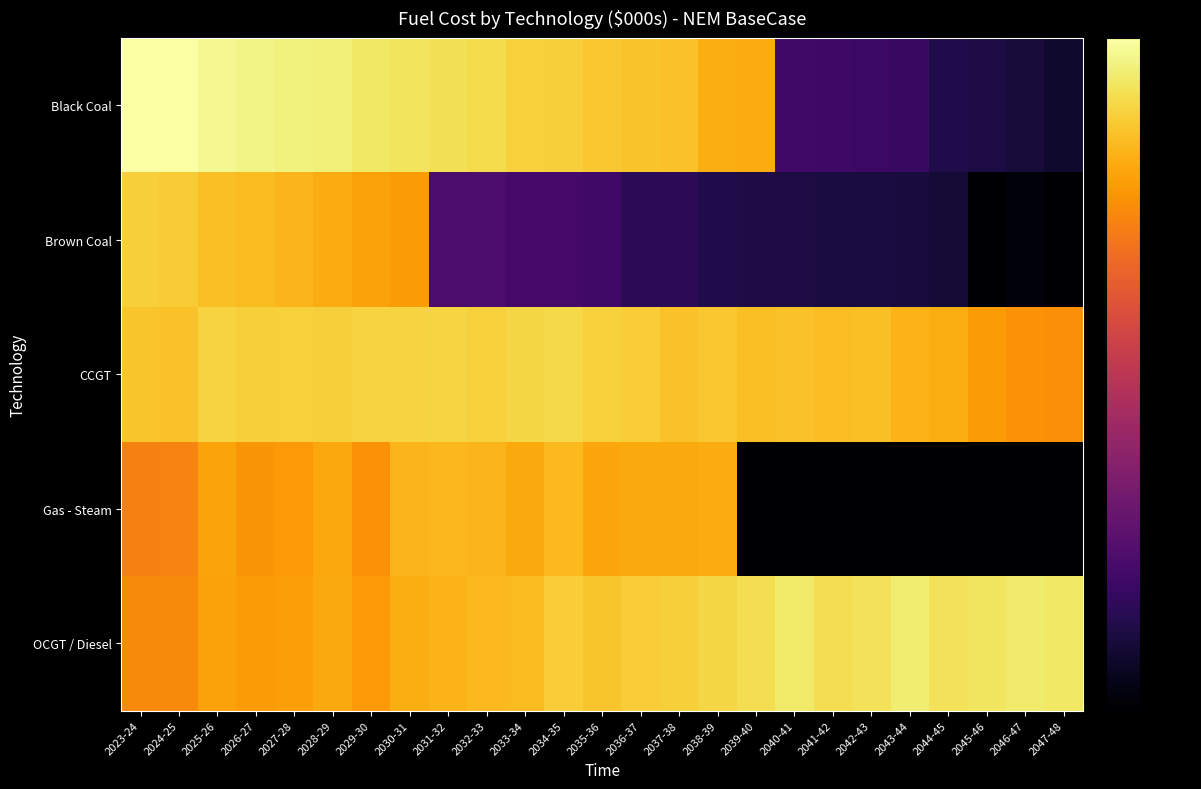

What is the difference between the highest and lowest values at 2047-48?

7.2